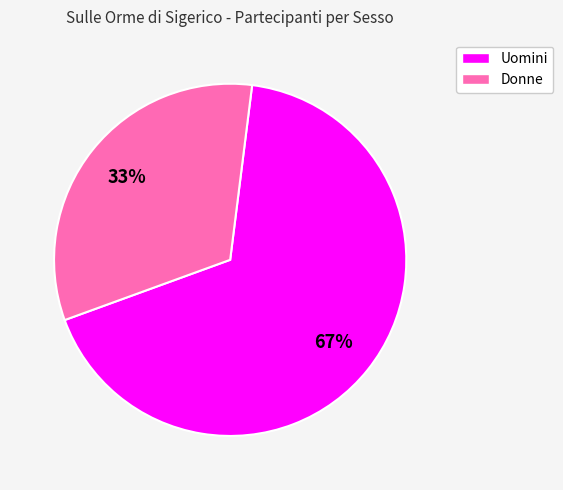

Is there any slice that represents more than half of the pie?

Yes